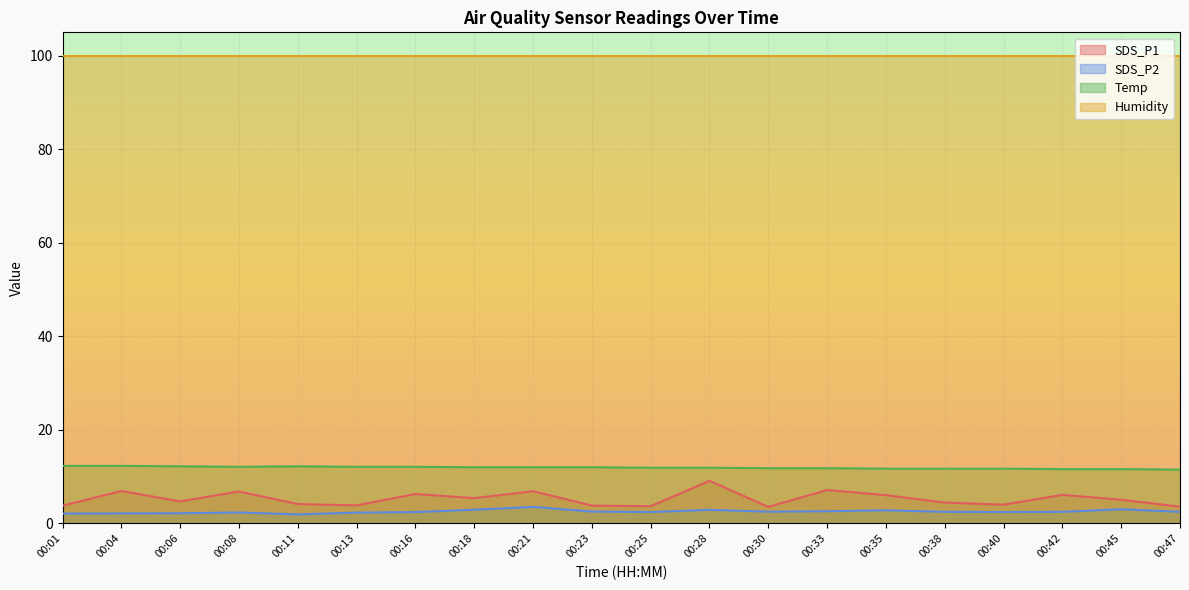

How many interior local peaks does the Temp series have?

1